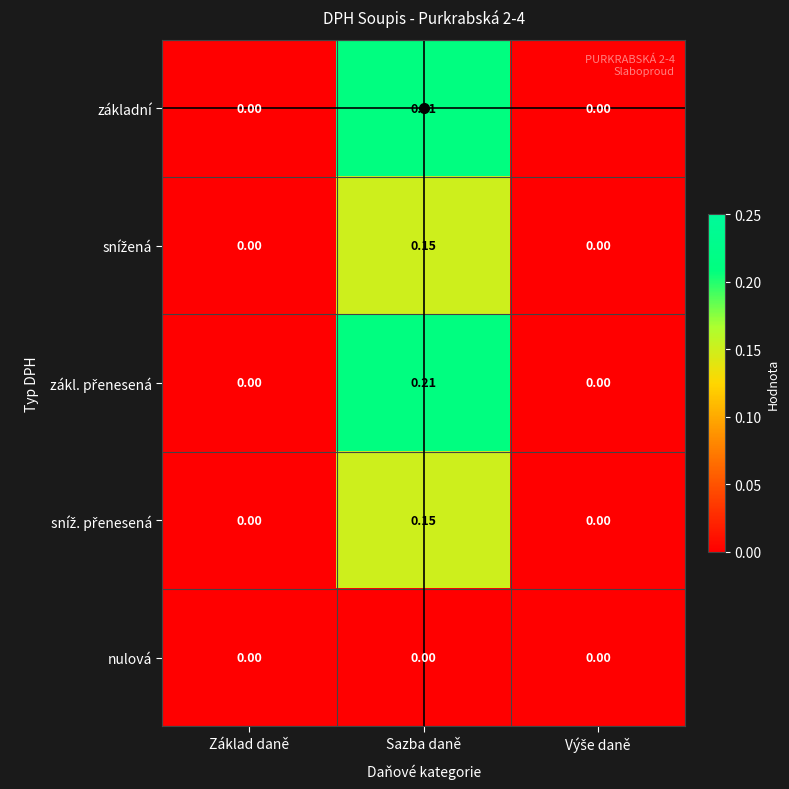

At which category is the sum across all series the highest?

Sazba daně